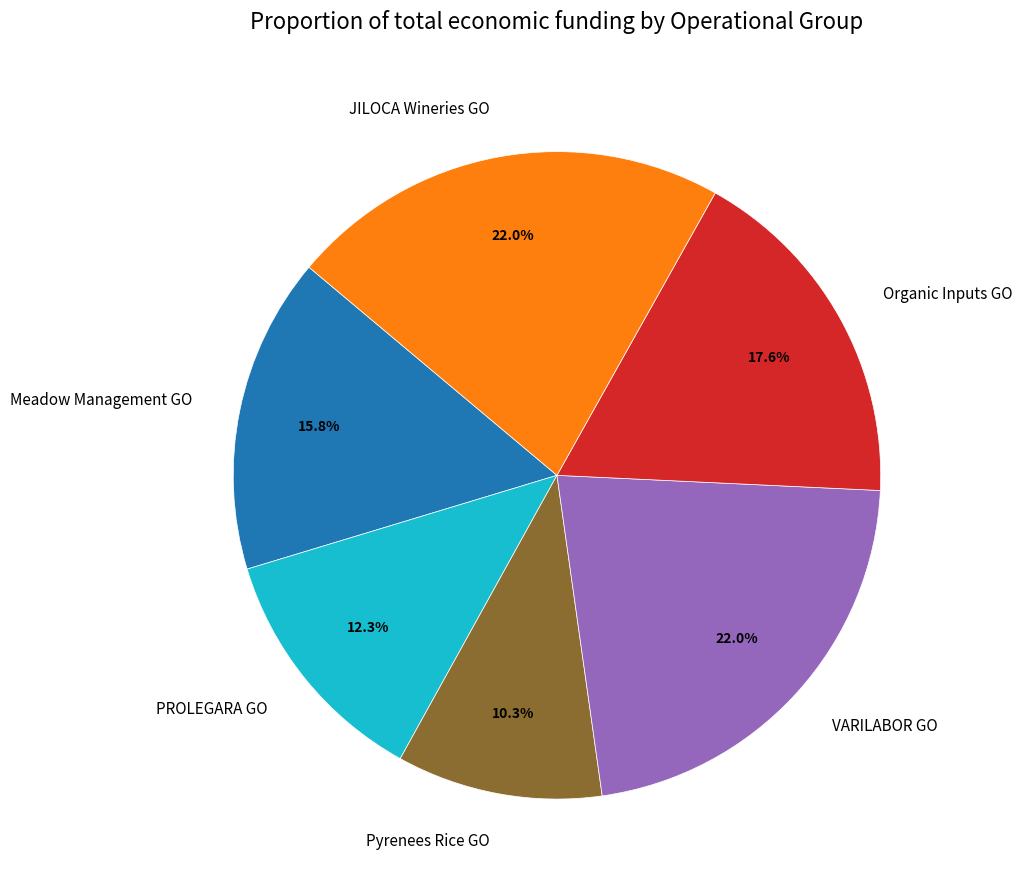

Does Organic Inputs GO represent more than half of the total?

No